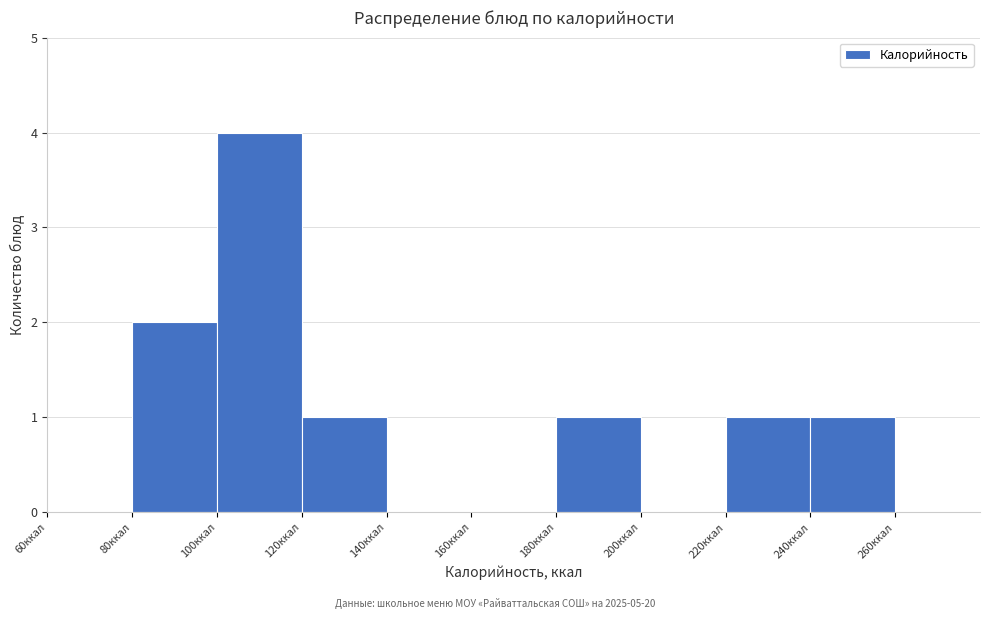

Over which range of the x-axis is the bar tallest?

100 to 120